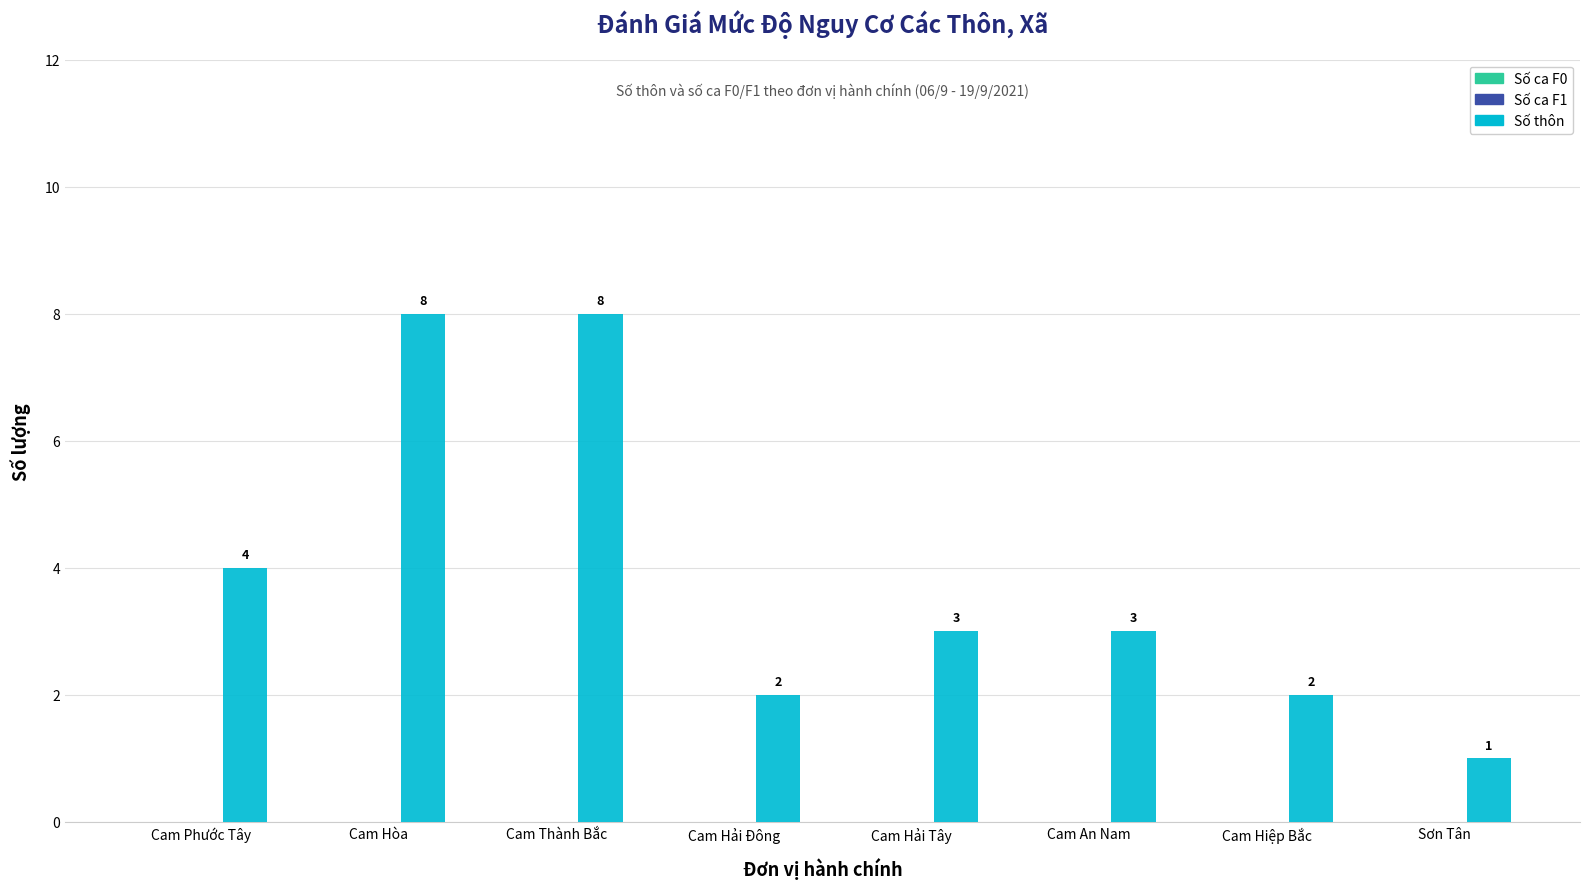

What is the ratio of the value at Cam Phước Tây to the value at Cam Thành Bắc?

0.5